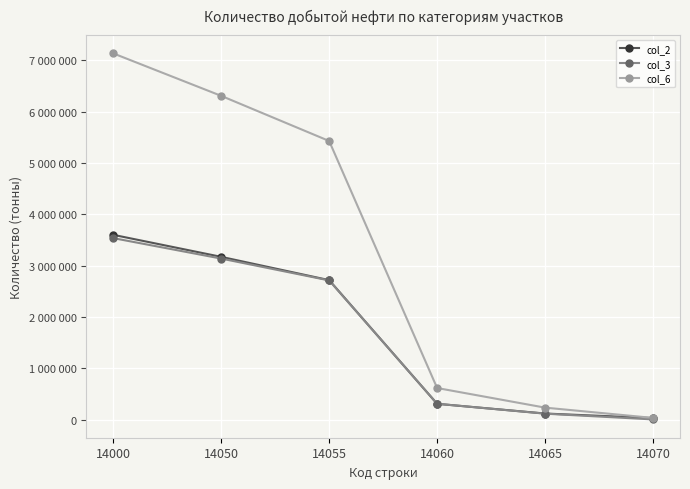

Which series changed the most between 14050 and 14070?

col_6